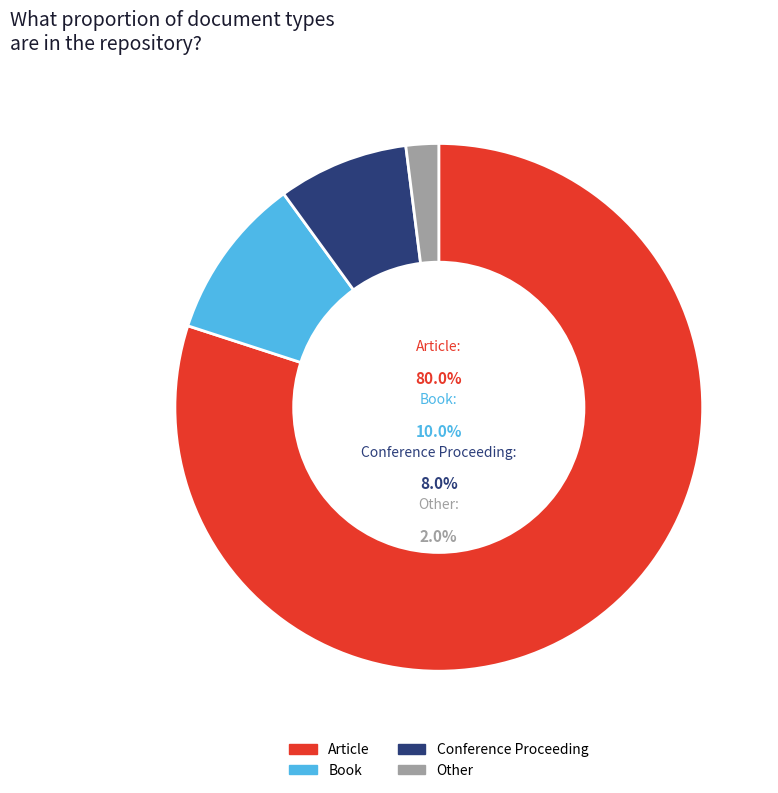

What portion of the pie excludes Conference Proceeding?

92.0%